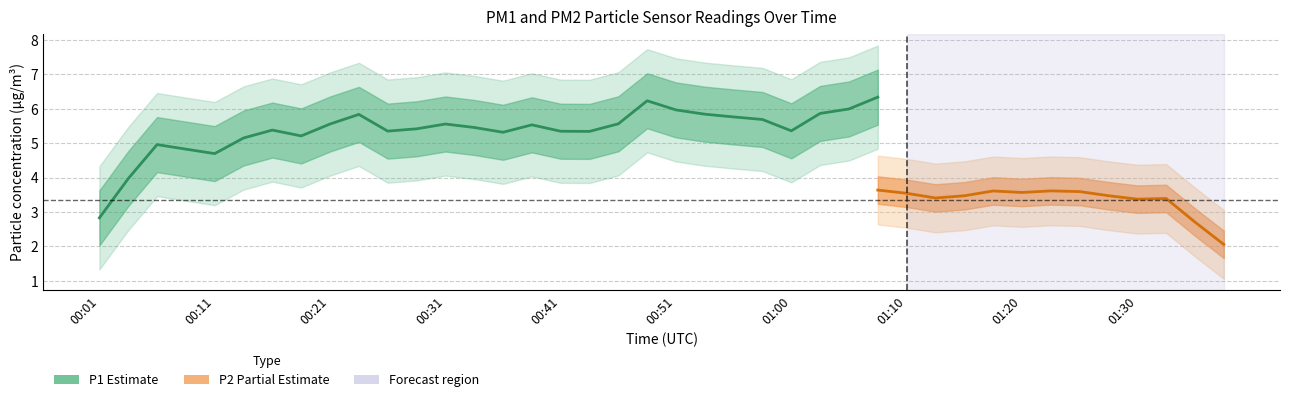

The value of P2 at 01:13 is 6.3. True or false?

False